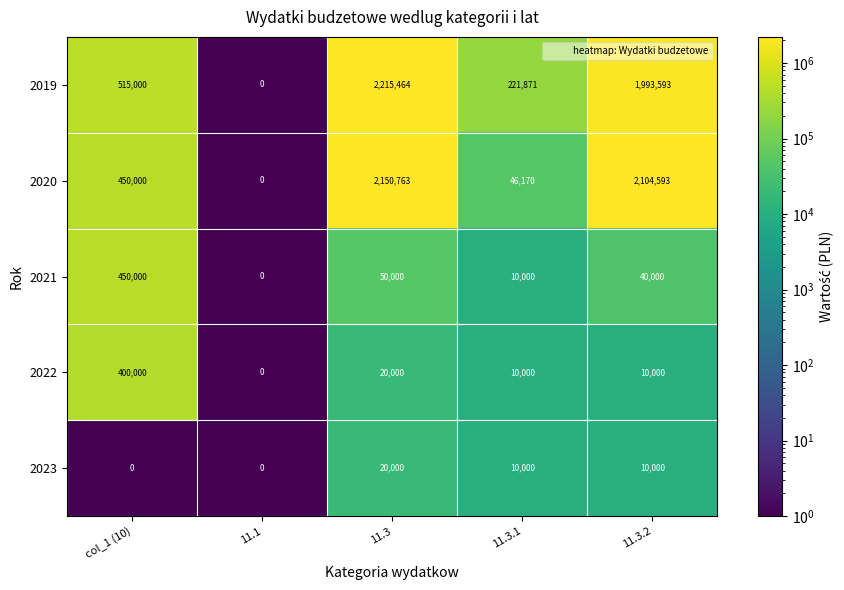

How many distinct data groups are displayed?

5